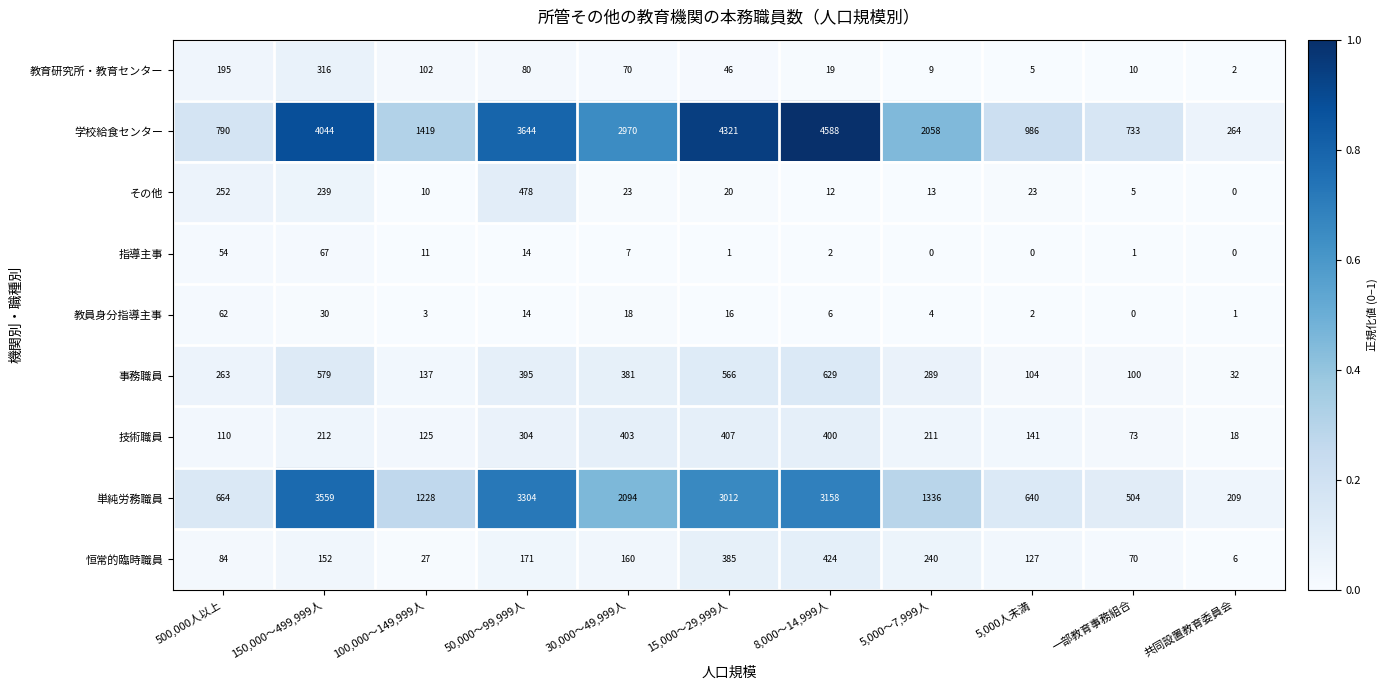

What is the maximum value shown in the chart?

4588